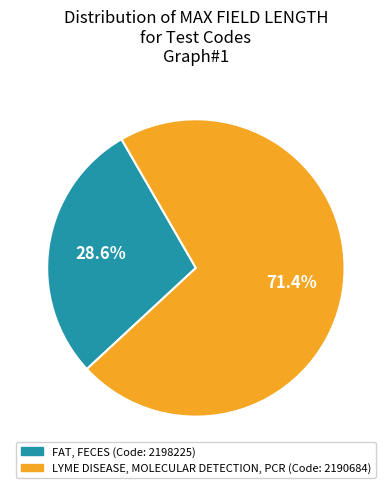

Does any single category account for the majority?

Yes